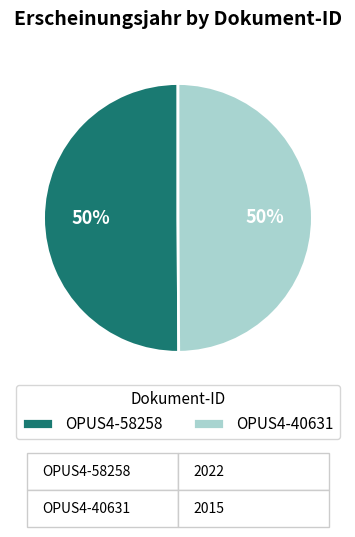

Approximately how many times larger is the value at OPUS4-40631 compared to OPUS4-58258?

1.0